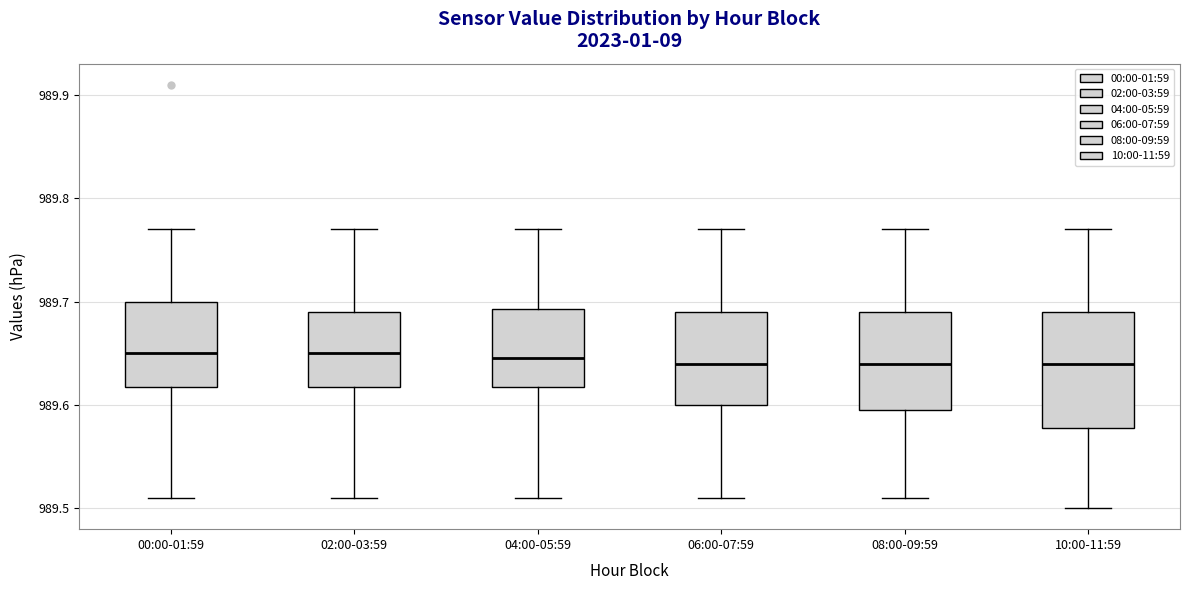

Reading left to right, read every box against the y-axis: the position of its median line, the range the box covers, and the ends of its whiskers. The values are not printed on the chart, so give them approximately, as read against the axis.

00:00-01:59: median 989.65, box 989.62 to 989.70, whiskers 989.51 to 989.77
02:00-03:59: median 989.65, box 989.62 to 989.69, whiskers 989.51 to 989.77
04:00-05:59: median 989.65, box 989.62 to 989.69, whiskers 989.51 to 989.77
06:00-07:59: median 989.64, box 989.60 to 989.69, whiskers 989.51 to 989.77
08:00-09:59: median 989.64, box 989.60 to 989.69, whiskers 989.51 to 989.77
10:00-11:59: median 989.64, box 989.58 to 989.69, whiskers 989.50 to 989.77